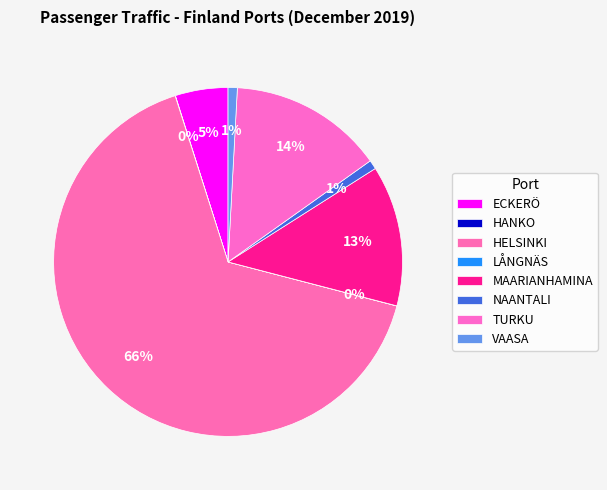

To the nearest percent, what percentage of the pie is MAARIANHAMINA?

13%